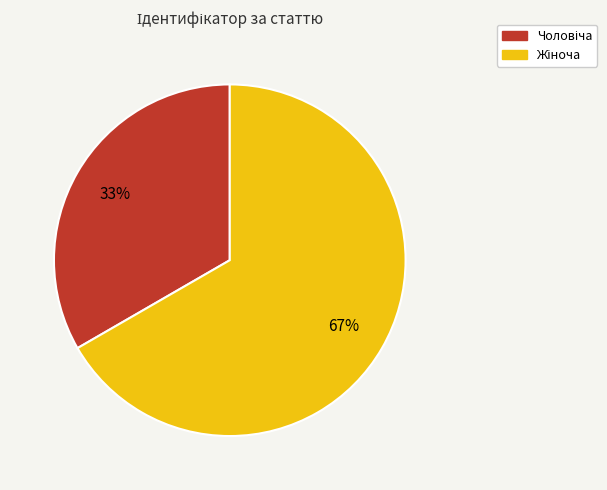

Is there any slice that represents more than half of the pie?

Yes